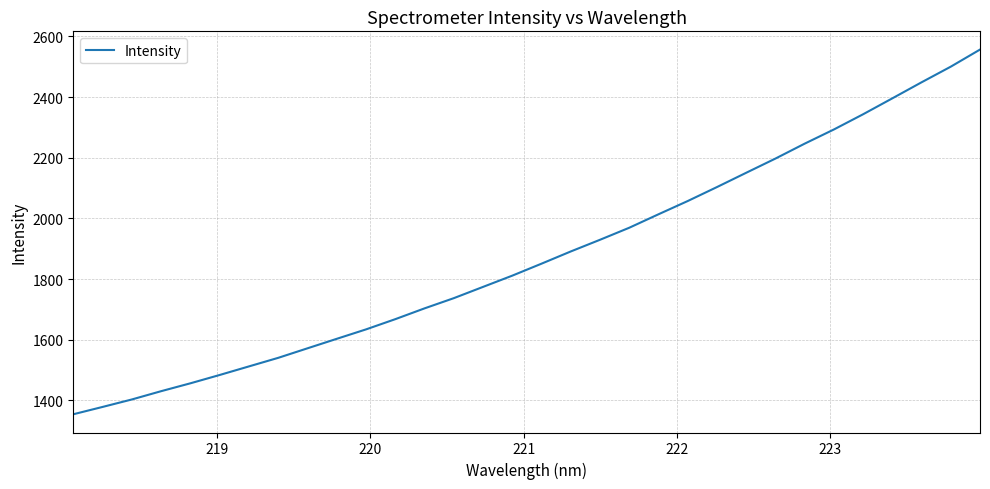

What is the difference between the maximum and minimum values?

1202.7